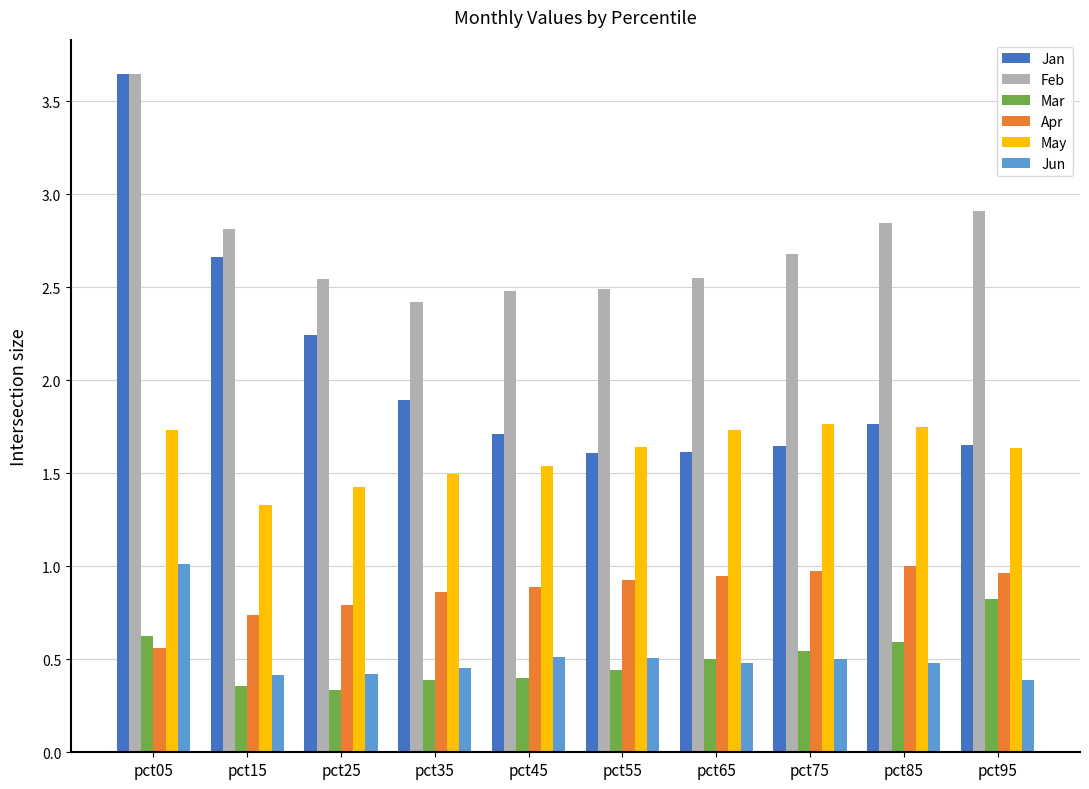

Which category has the lowest value in the May series?

pct15